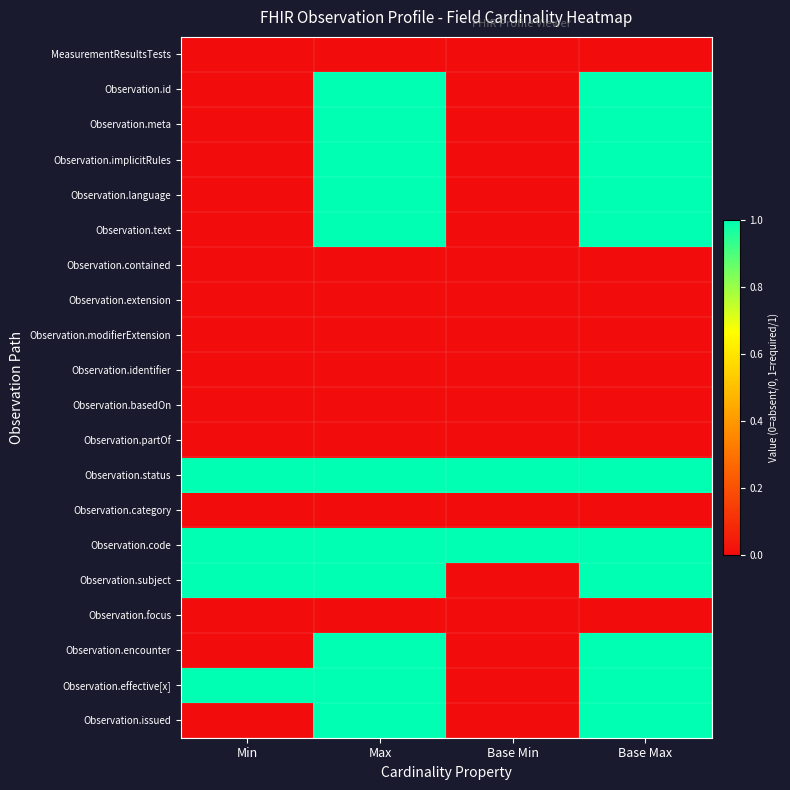

At Max, list the series in order from largest to smallest.

Observation.id, Observation.meta, Observation.implicitRules, Observation.language, Observation.text, Observation.status, Observation.code, Observation.subject, Observation.encounter, Observation.effective[x], Observation.issued, MeasurementResultsTests, Observation.contained, Observation.extension, Observation.modifierExtension, Observation.identifier, Observation.basedOn, Observation.partOf, Observation.category, Observation.focus